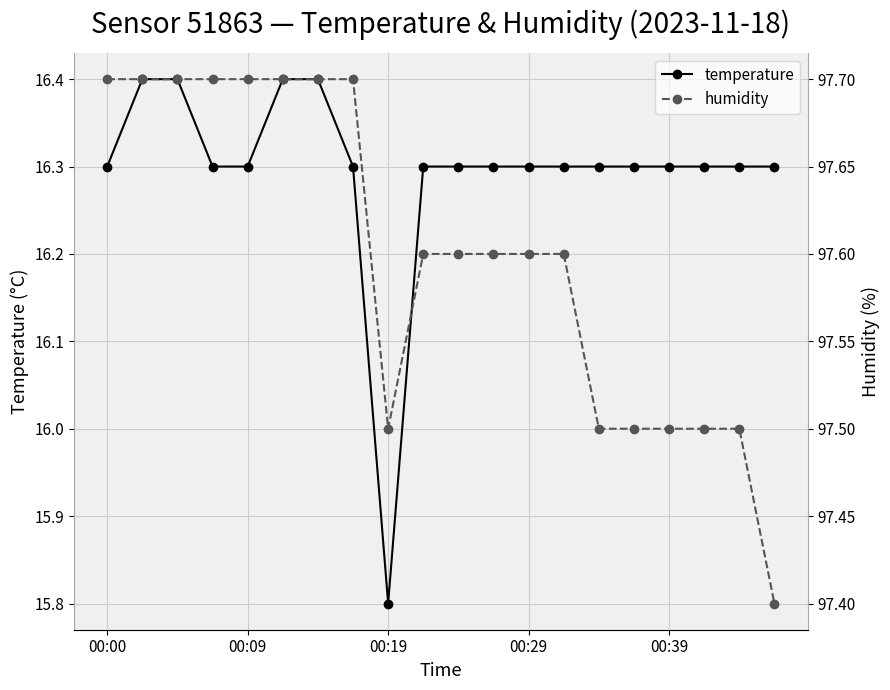

Which series has the largest total across all categories?

humidity